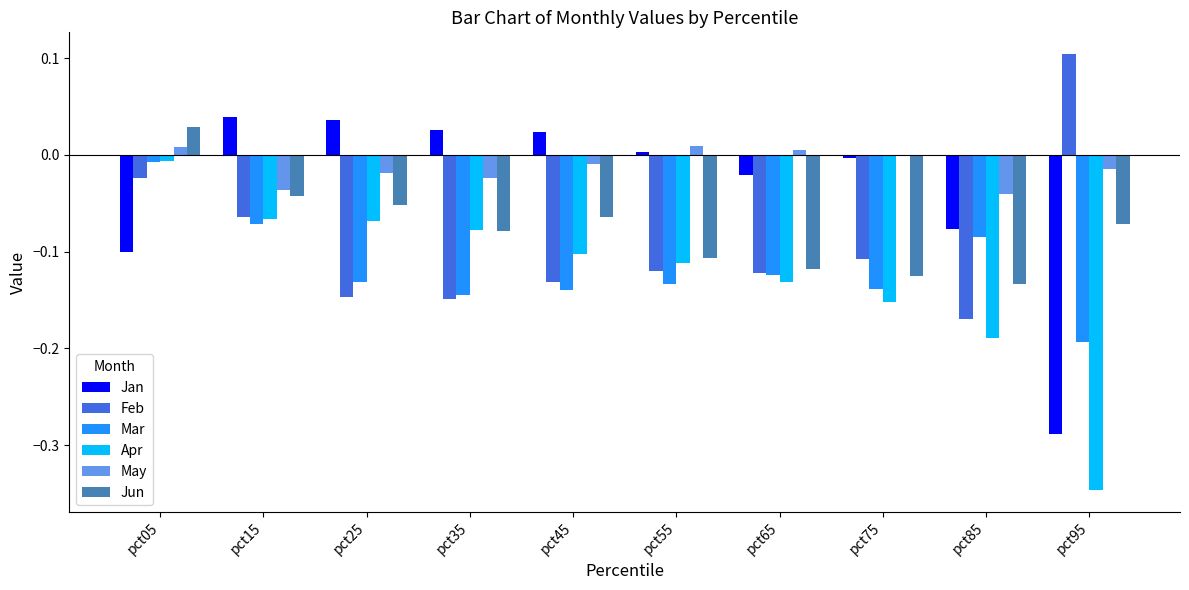

True or false: Jun has a value of 0.0 at pct05.

True